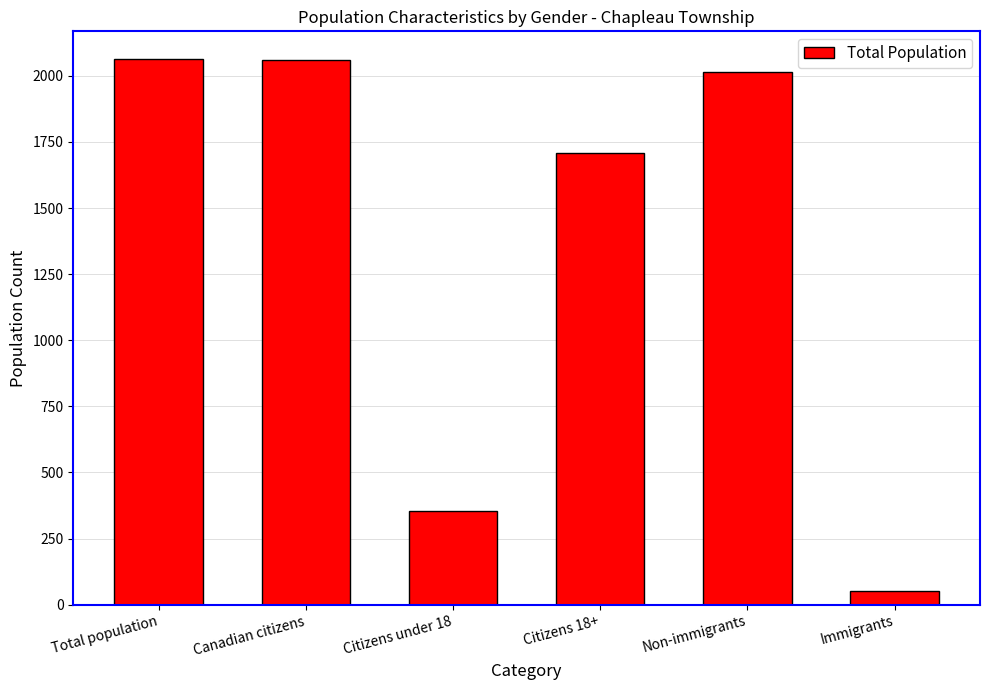

What is the greatest value displayed?

2065